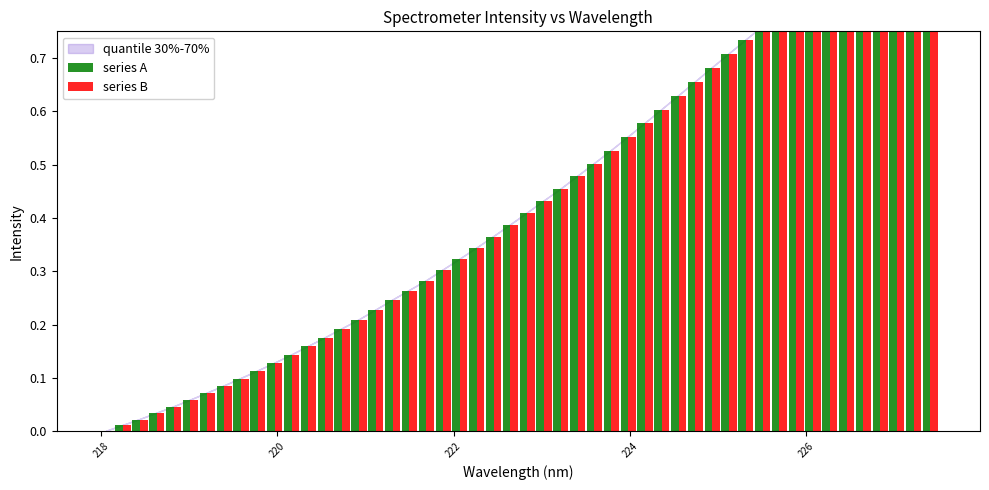

Does the chart contain any negative values?

No